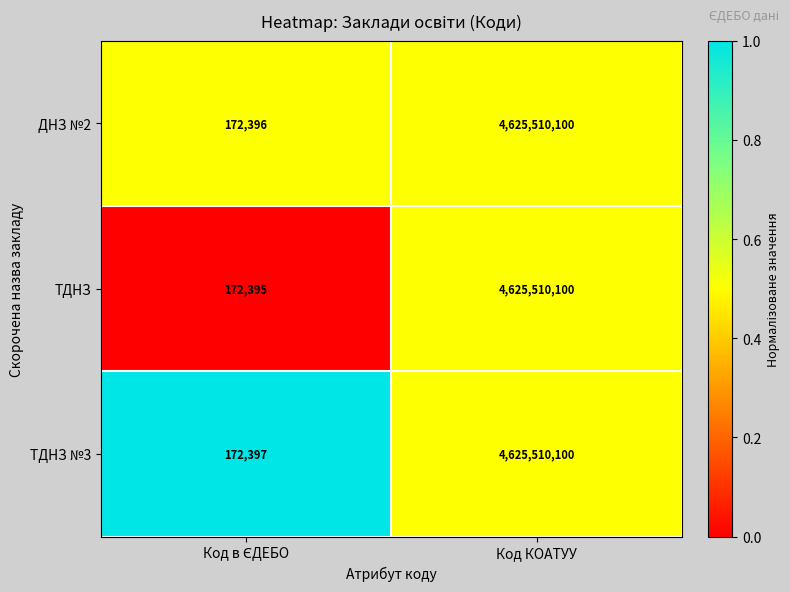

What is the highest value of the ДНЗ №2 series?

4625510100